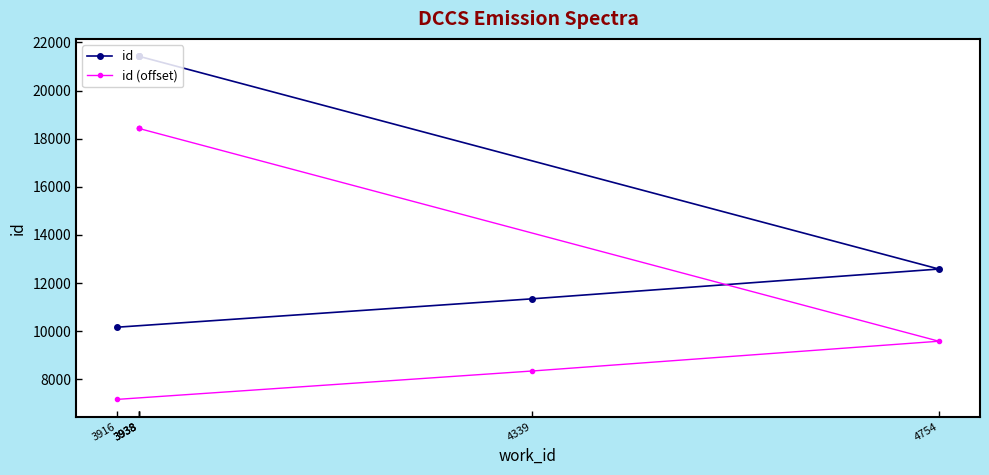

At which label is id closest to 15801?

4754